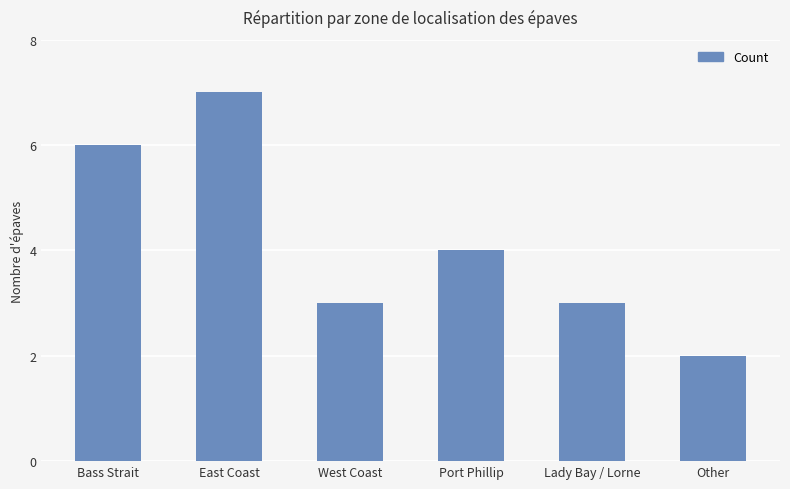

What is the label of the 4th bar from the left?

Port Phillip